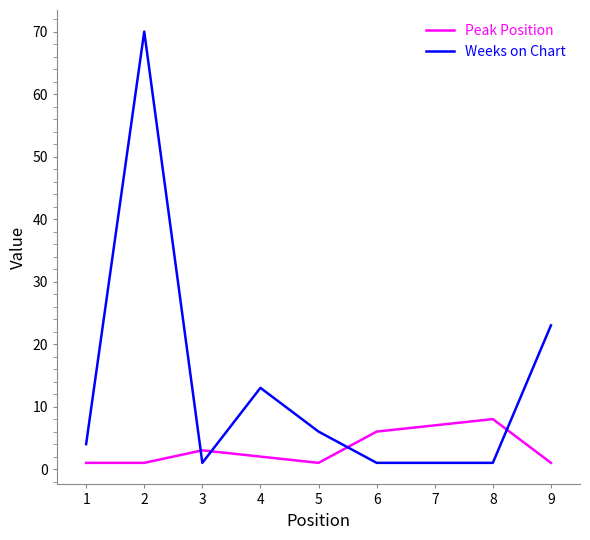

Where is Weeks on Chart nearest to the value 35?

9